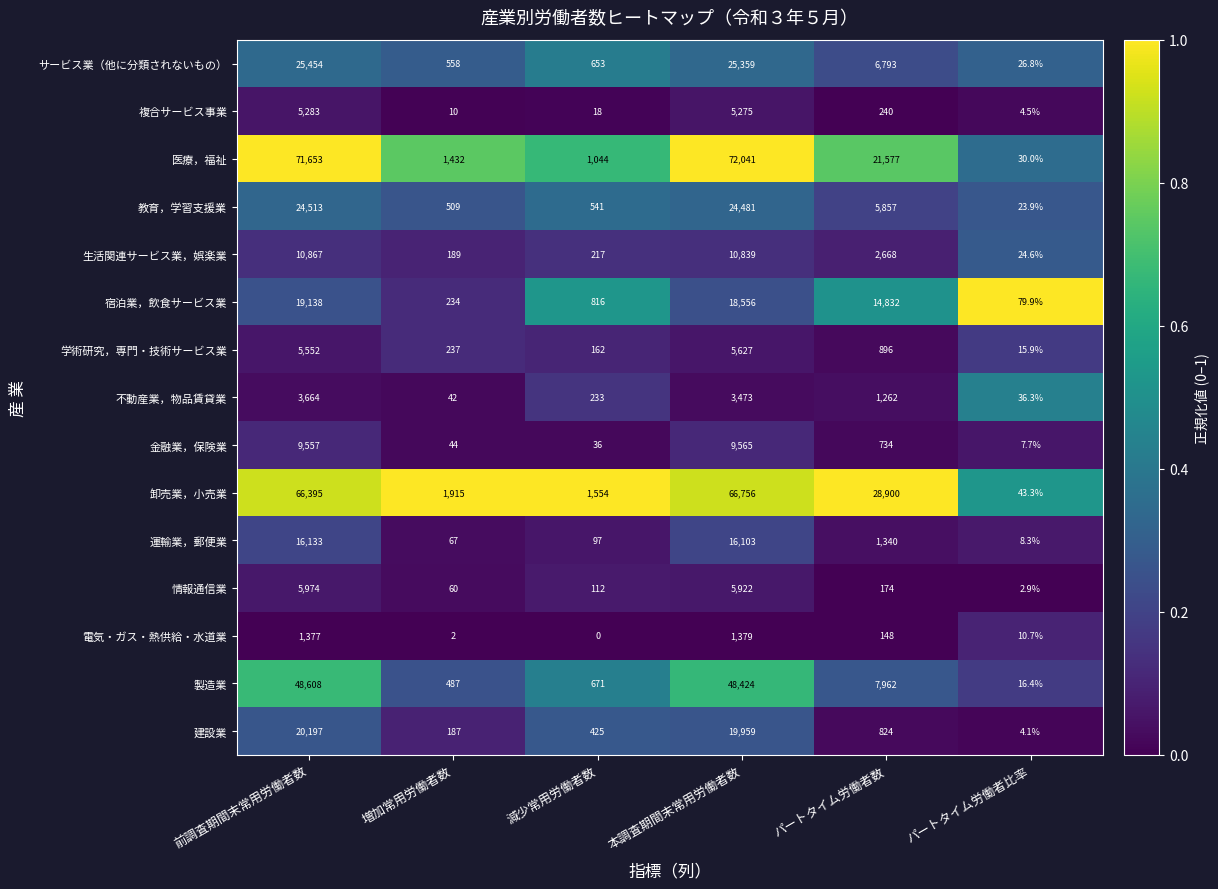

What is the total value across all series at 増加常用労働者数?

5973.0